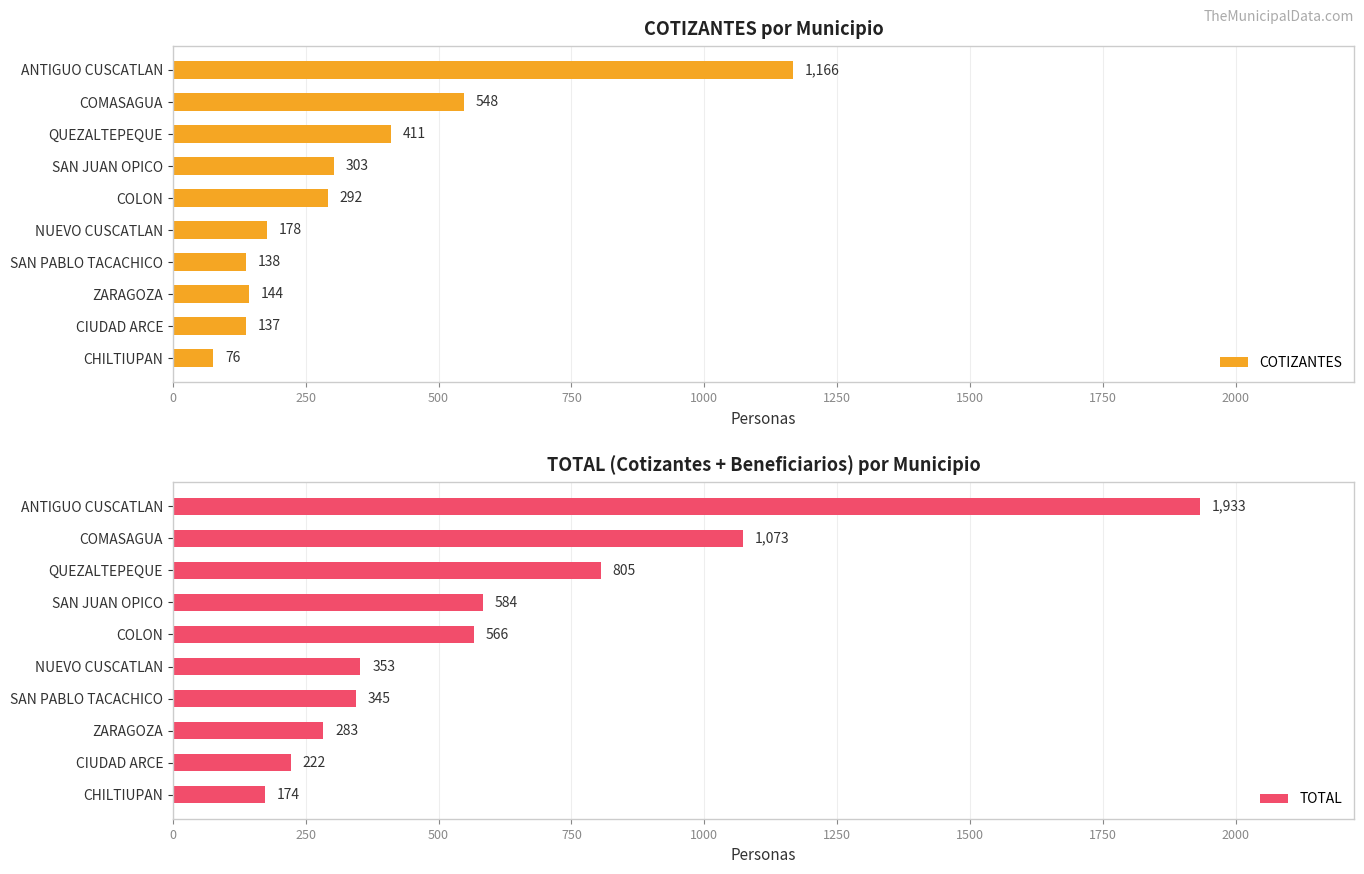

What is the sum of the COTIZANTES values at ZARAGOZA and COLON?

436